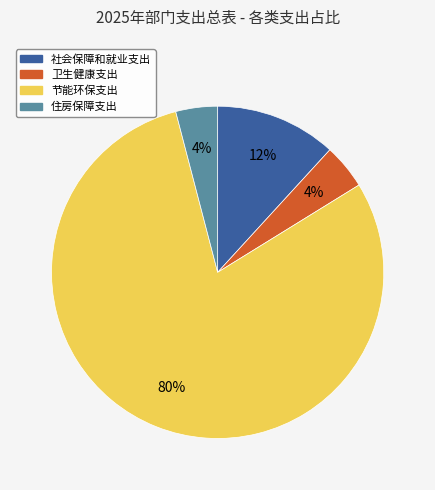

What percentage is the 社会保障和就业支出 slice, to the nearest percent?

12%